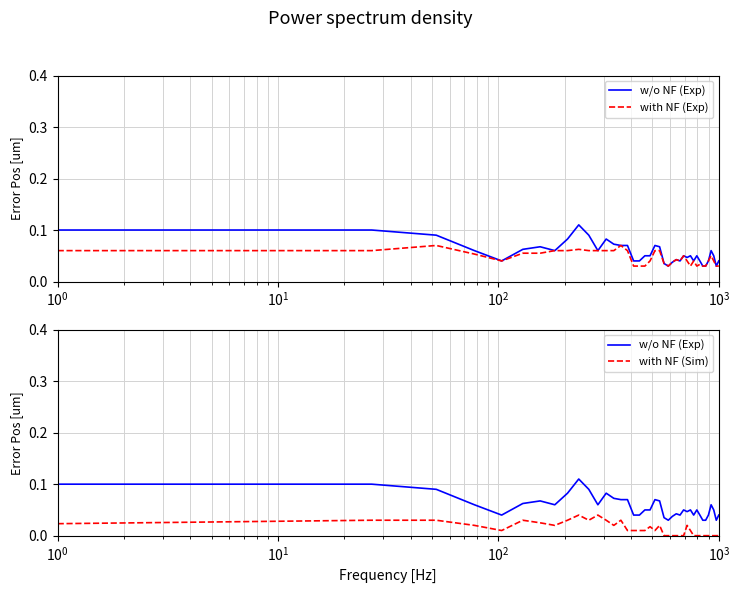

How many interior local valleys does the with NF (Sim) series have?

5